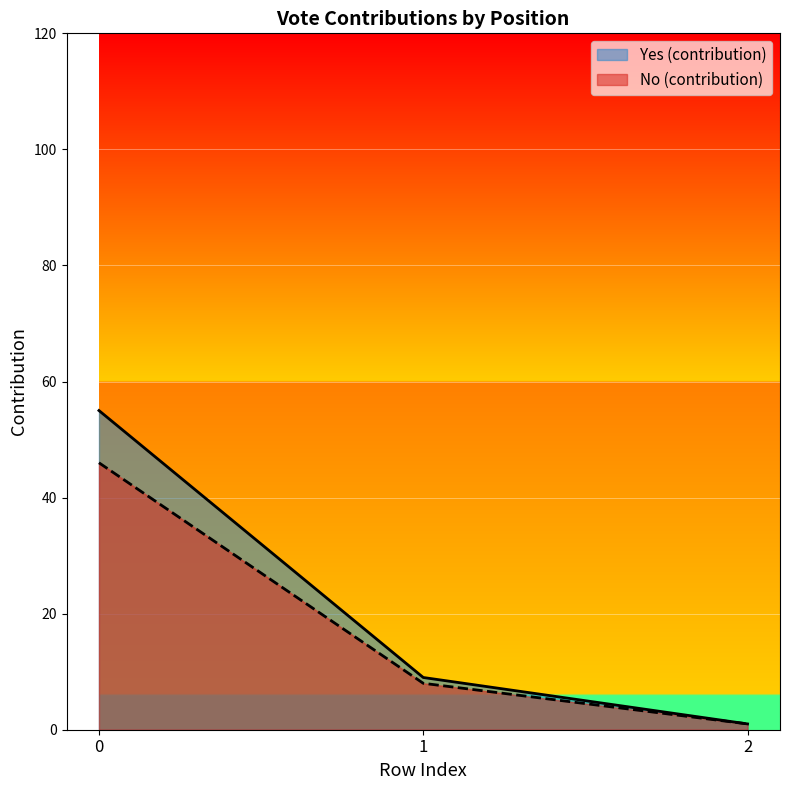

What is the maximum value for No (contribution)?

46